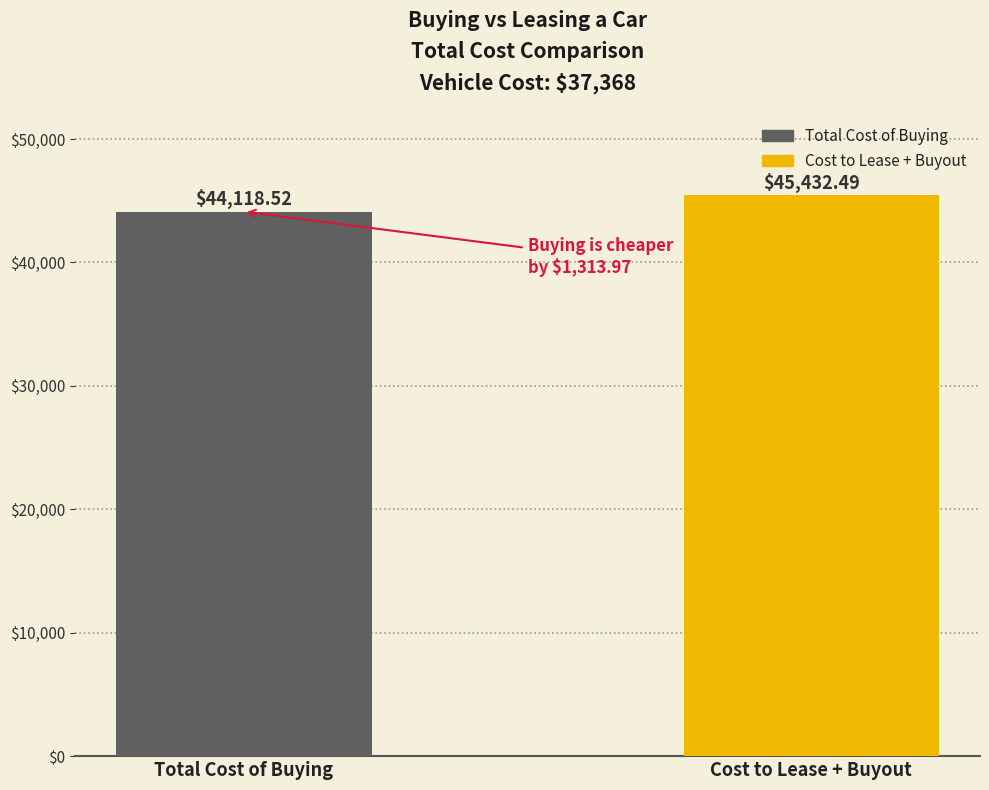

How many series are shown in this chart?

2